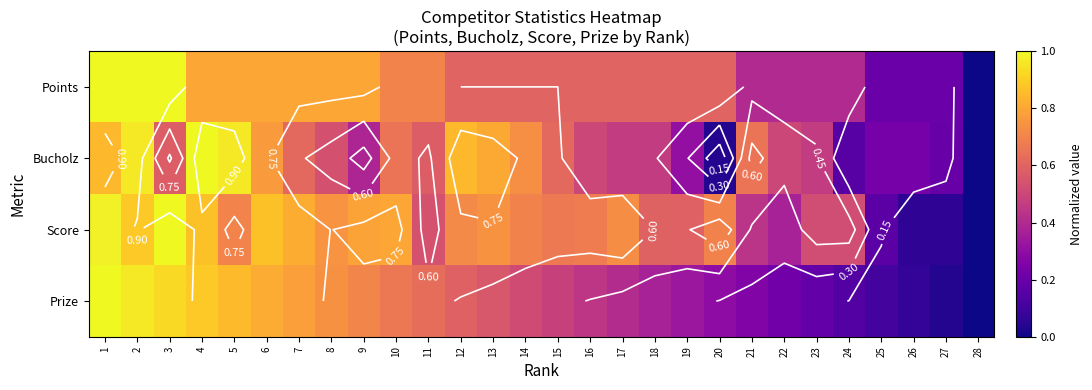

What is the difference between the second highest and second lowest values in the Points series?

0.8